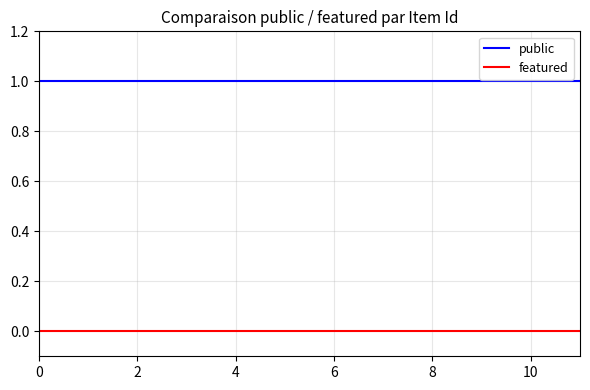

Which series has the largest total across all categories?

public